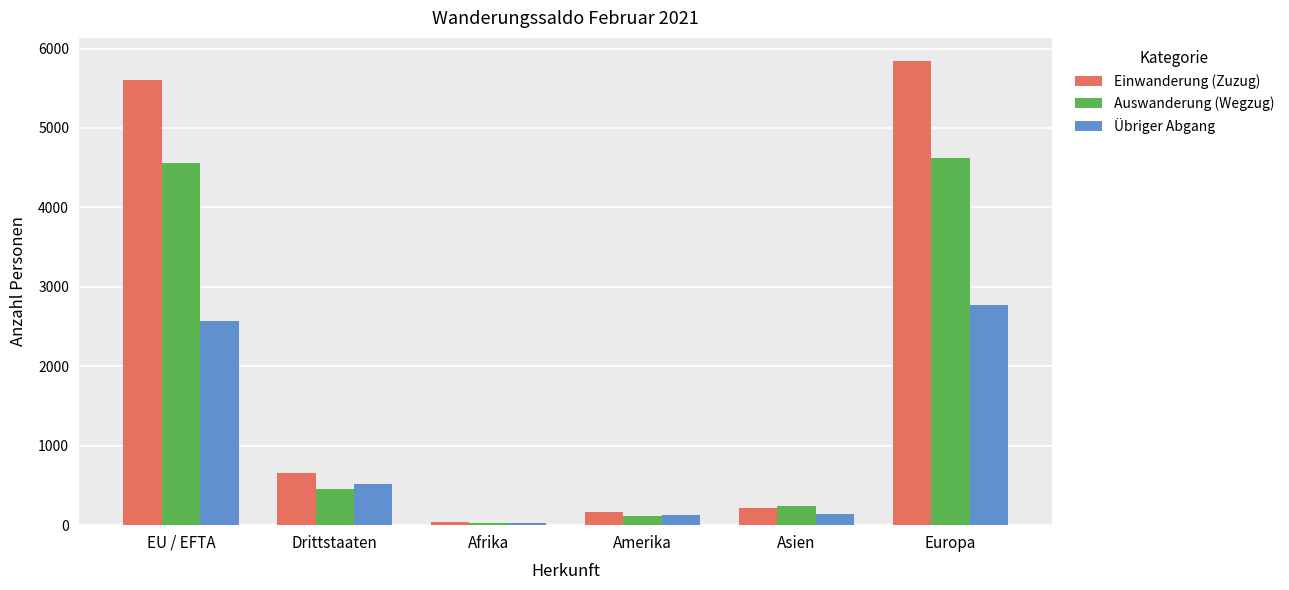

At Drittstaaten, list the series in order from largest to smallest.

Einwanderung (Zuzug), Übriger Abgang, Auswanderung (Wegzug)